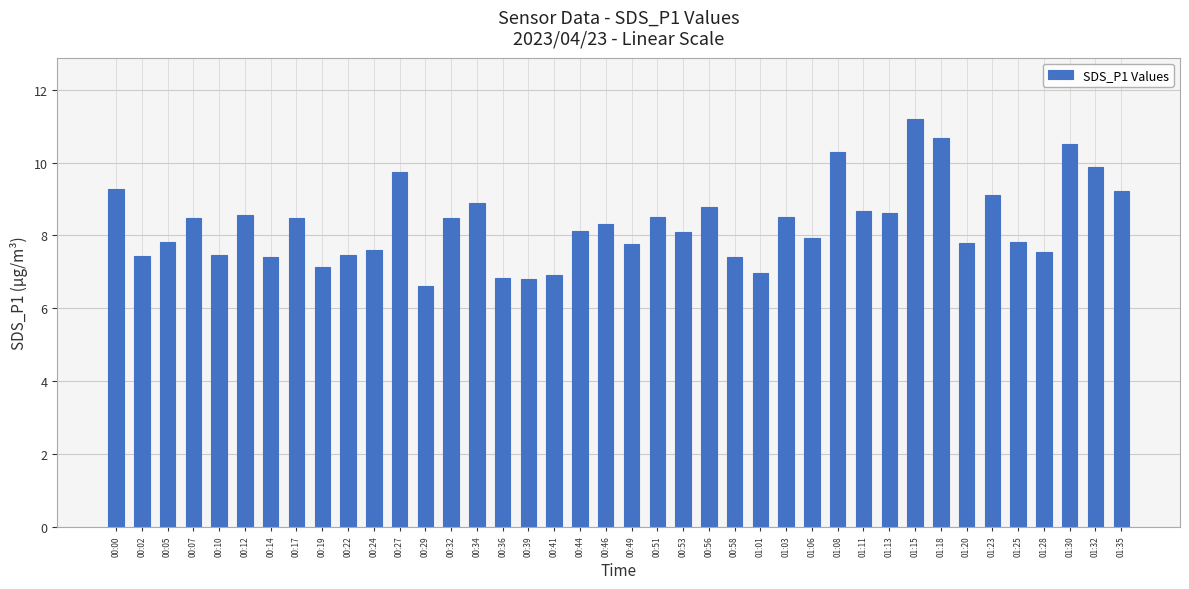

Which label corresponds to the largest value in the chart?

01:15